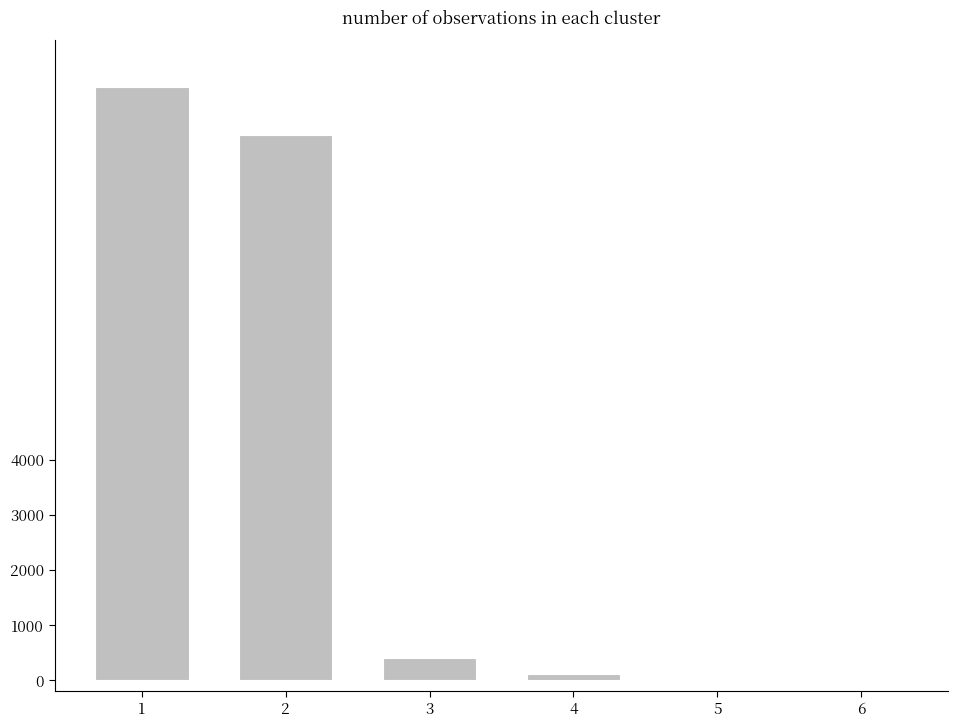

What is the sum of all values?

21154